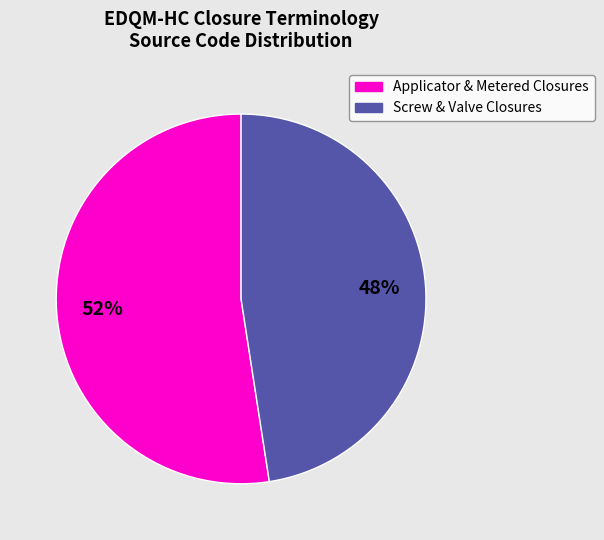

Is there any slice that represents more than half of the pie?

Yes